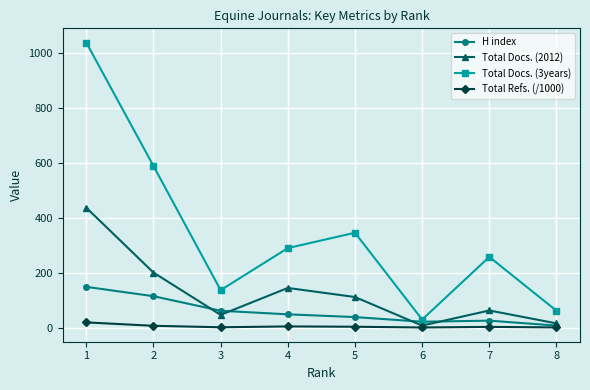

True or false: Total Refs. (/1000) and Total Docs. (3years) intersect in this chart.

False